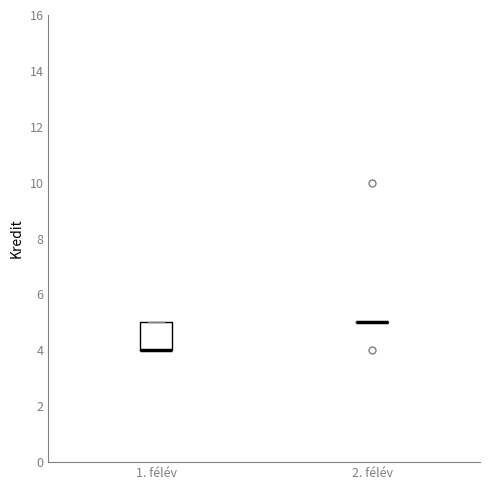

Reading left to right, read every box against the y-axis: the position of its median line, the range the box covers, and the ends of its whiskers. The values are not printed on the chart, so give them approximately, as read against the axis.

1. félév: median 4 (drawn on the box's lower edge), box 4 to 5, whiskers 4 to 5
2. félév: box collapsed to a line at 5, whiskers 5 to 5